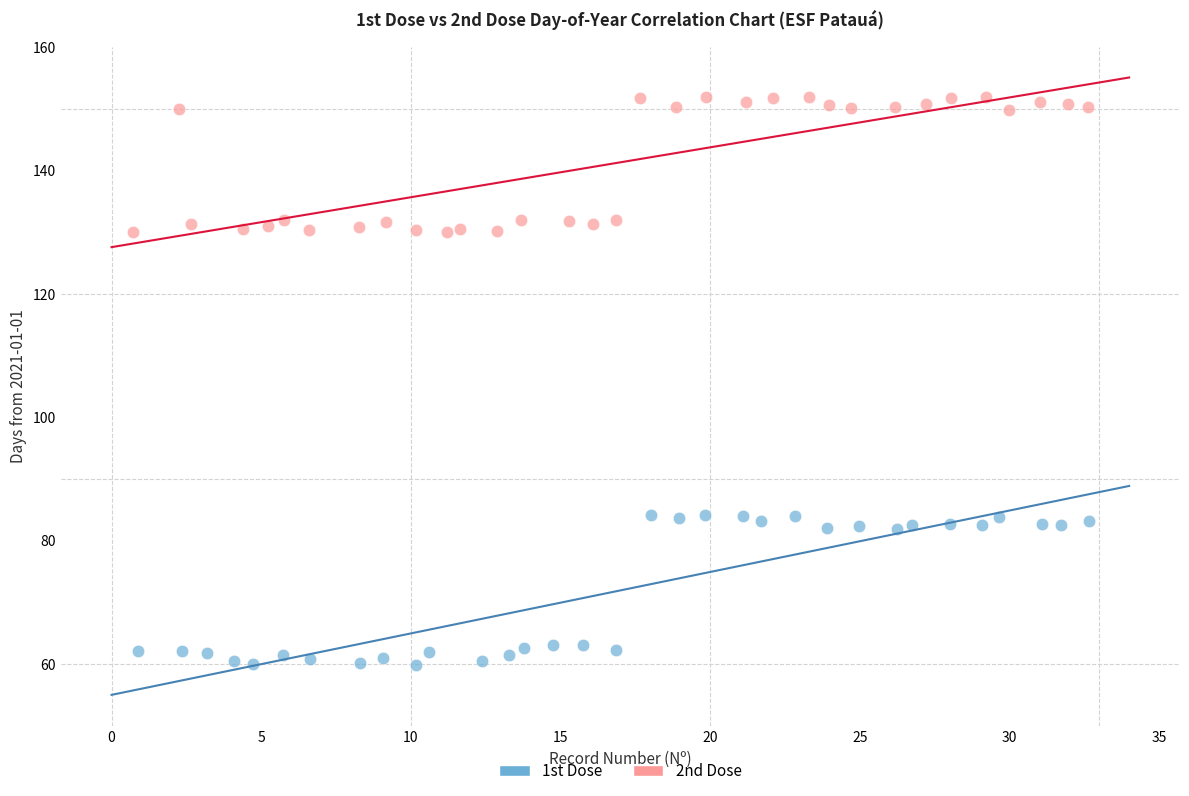

Which series has the largest Y range (max minus min)?

1st Dose